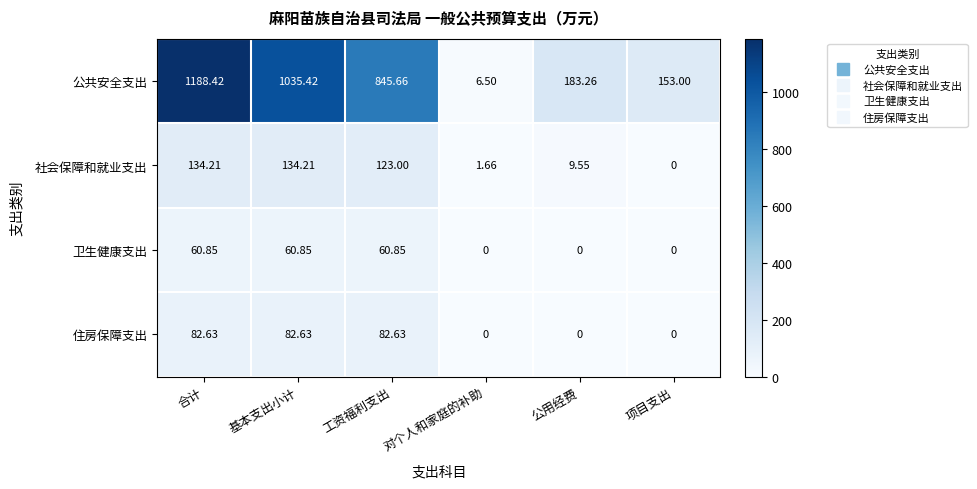

Which series changed the most between 工资福利支出 and 公用经费?

公共安全支出